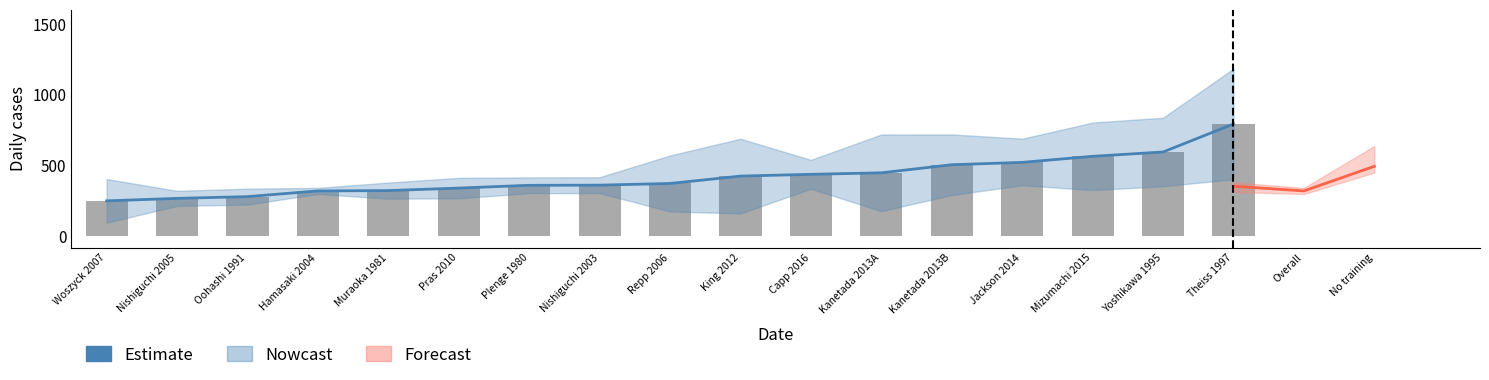

Reading left to right, list all the values displayed in this chart.

250.0	267.6	280.0	320.2	322.6	340.4	360.0	361.0	373.0	425.0	437.6	448.2	505.4	521.9	564.8	595.4	793.2